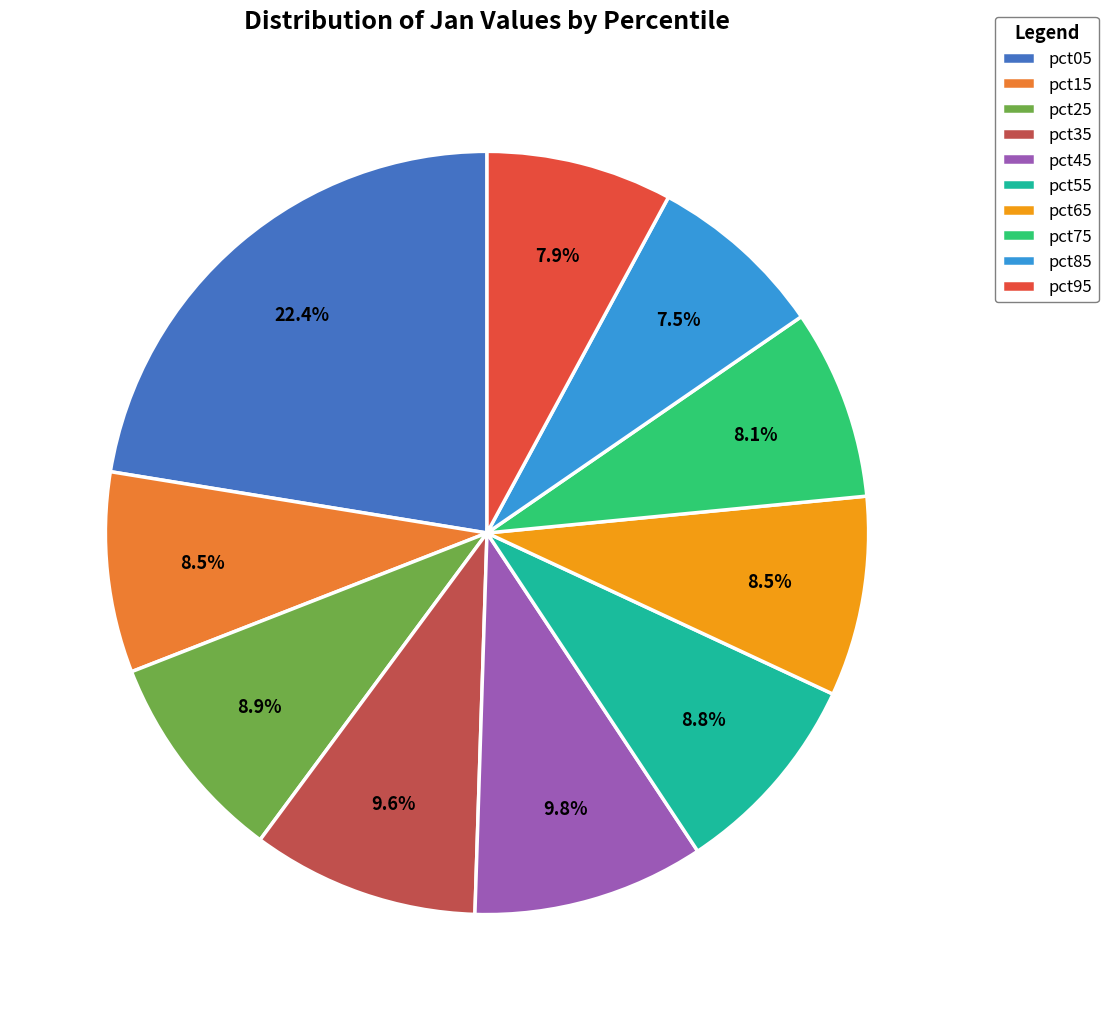

The pct75 slice represents 8% of the pie. True or false?

True